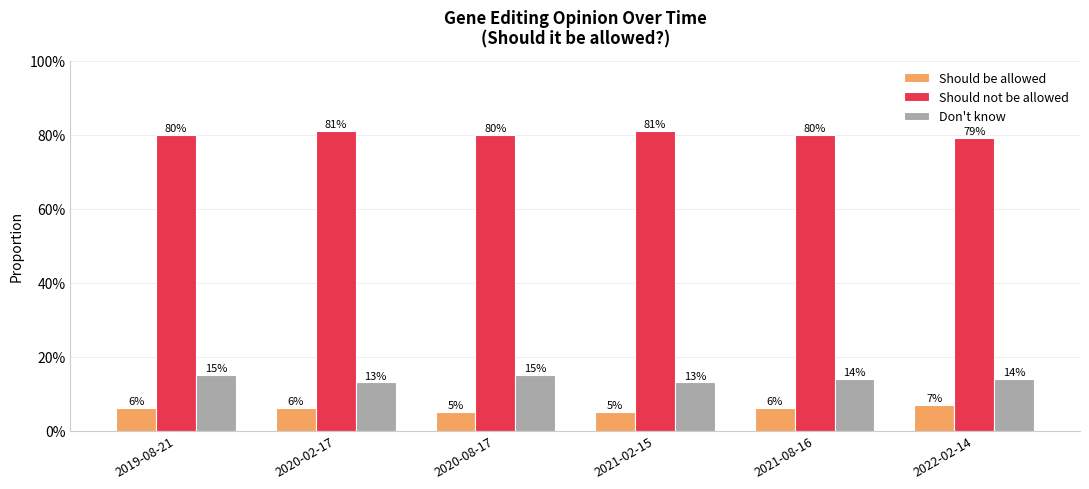

What is the label of the 5th bar from the left?

2021-08-16